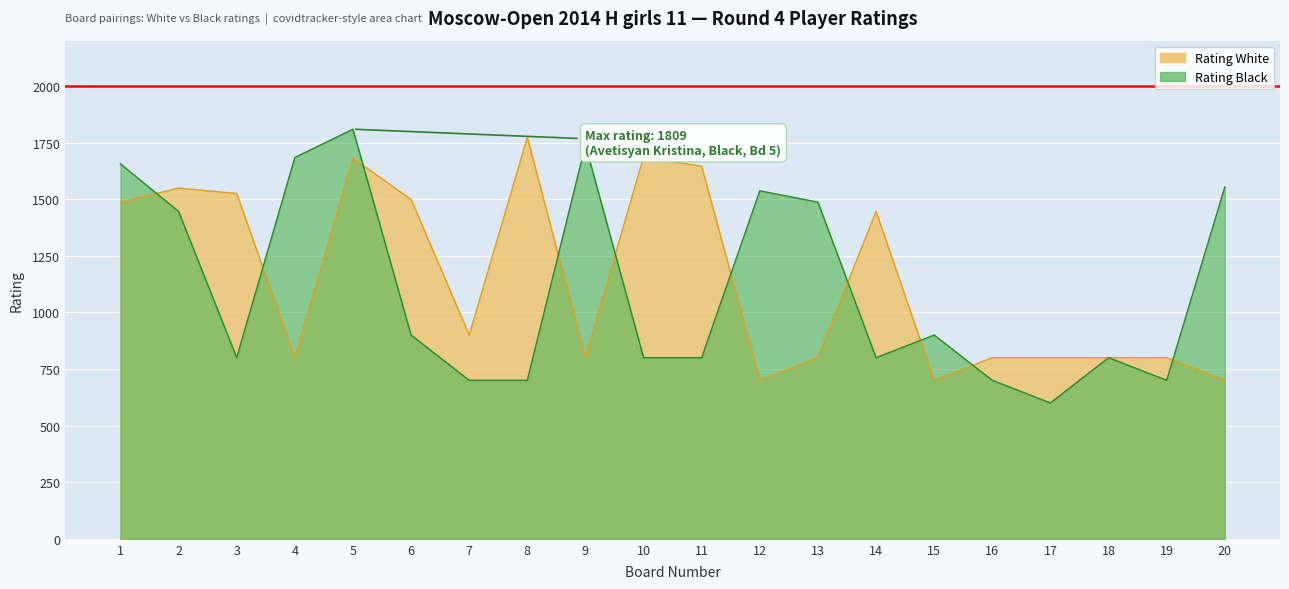

Count the number of categories in the chart.

20